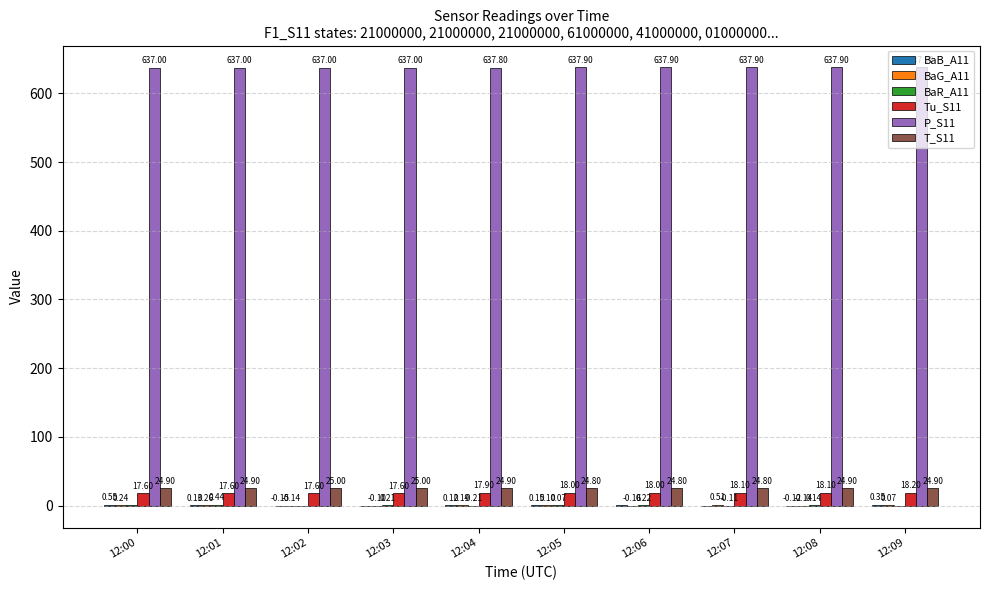

Which series has the largest total across all categories?

P_S11